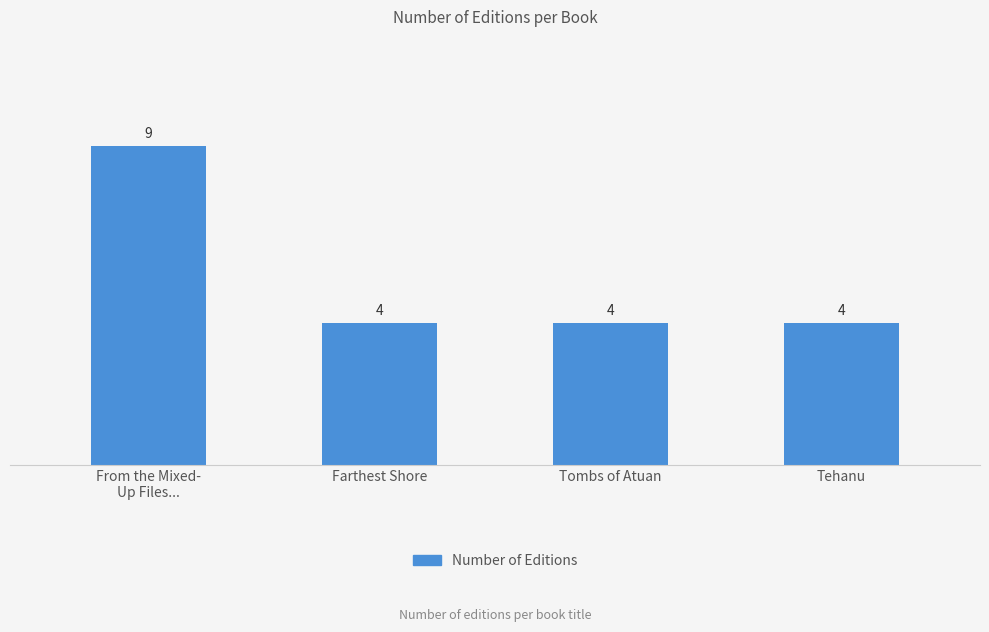

Reading right to left, what are all the values shown in this chart?

Tehanu=4	Tombs of Atuan=4	Farthest Shore=4	From the Mixed-
Up Files...=9